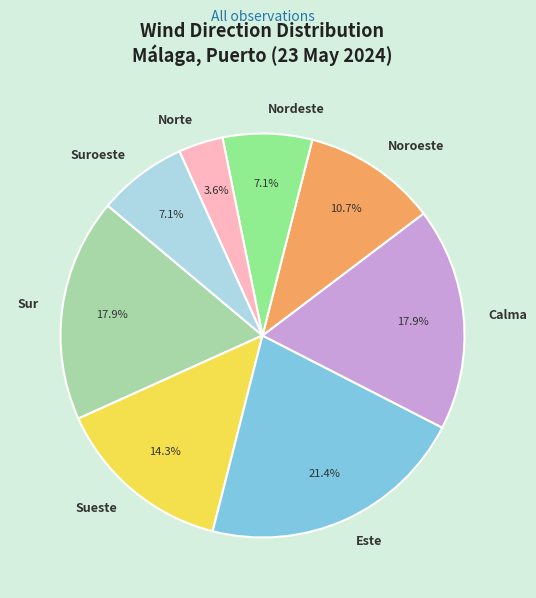

Which category has the smallest portion of the pie?

Norte